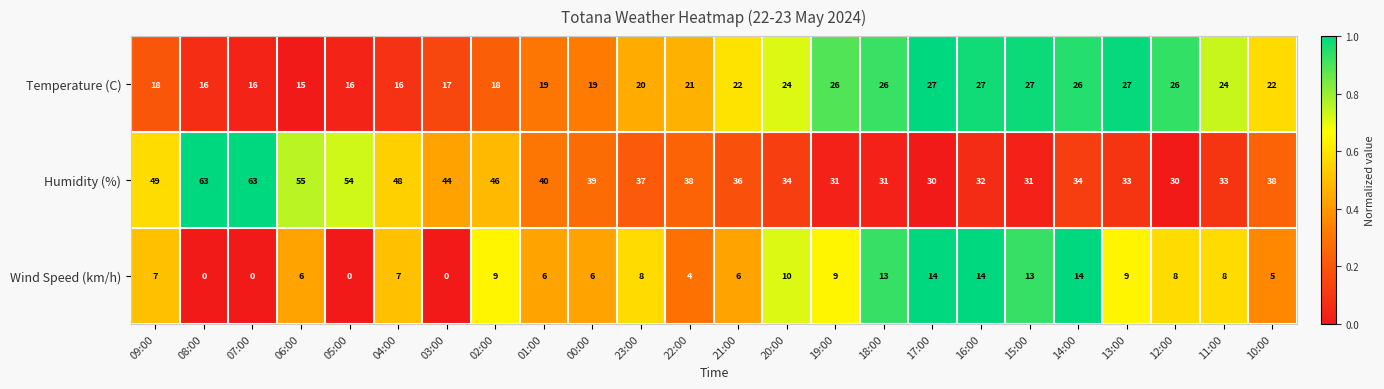

Which series has the widest spread of values?

Humidity (%)